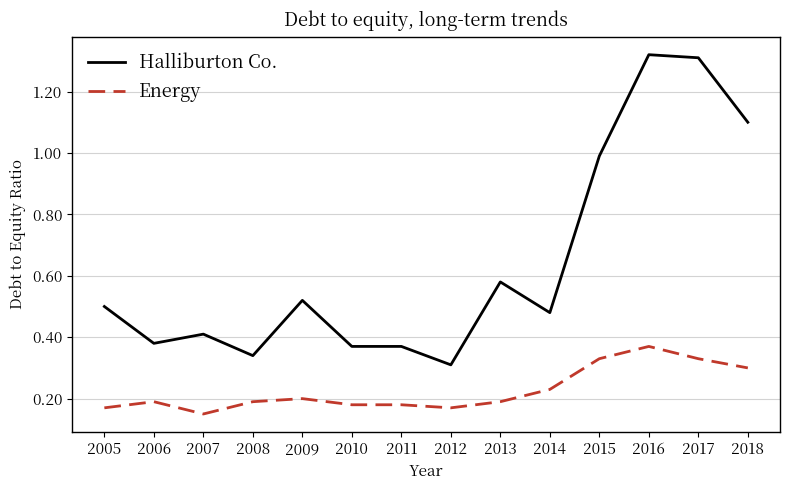

True or false: Energy and Halliburton Co. cross at least once.

False